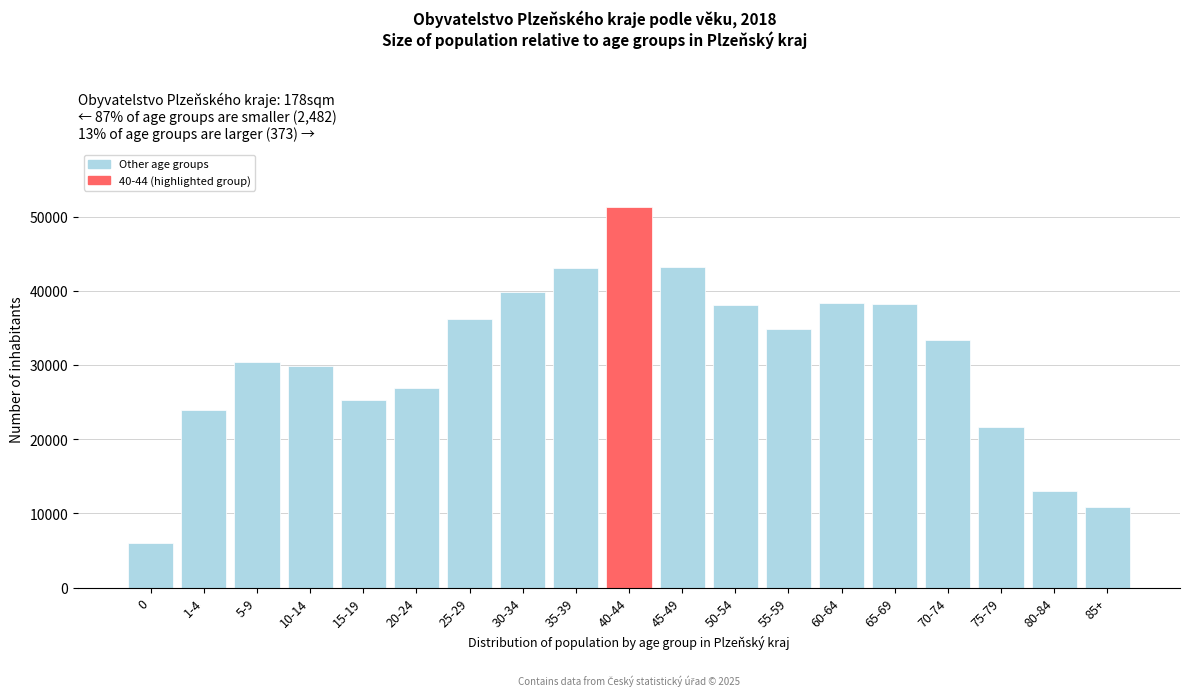

What is the maximum value shown in the chart?

51364